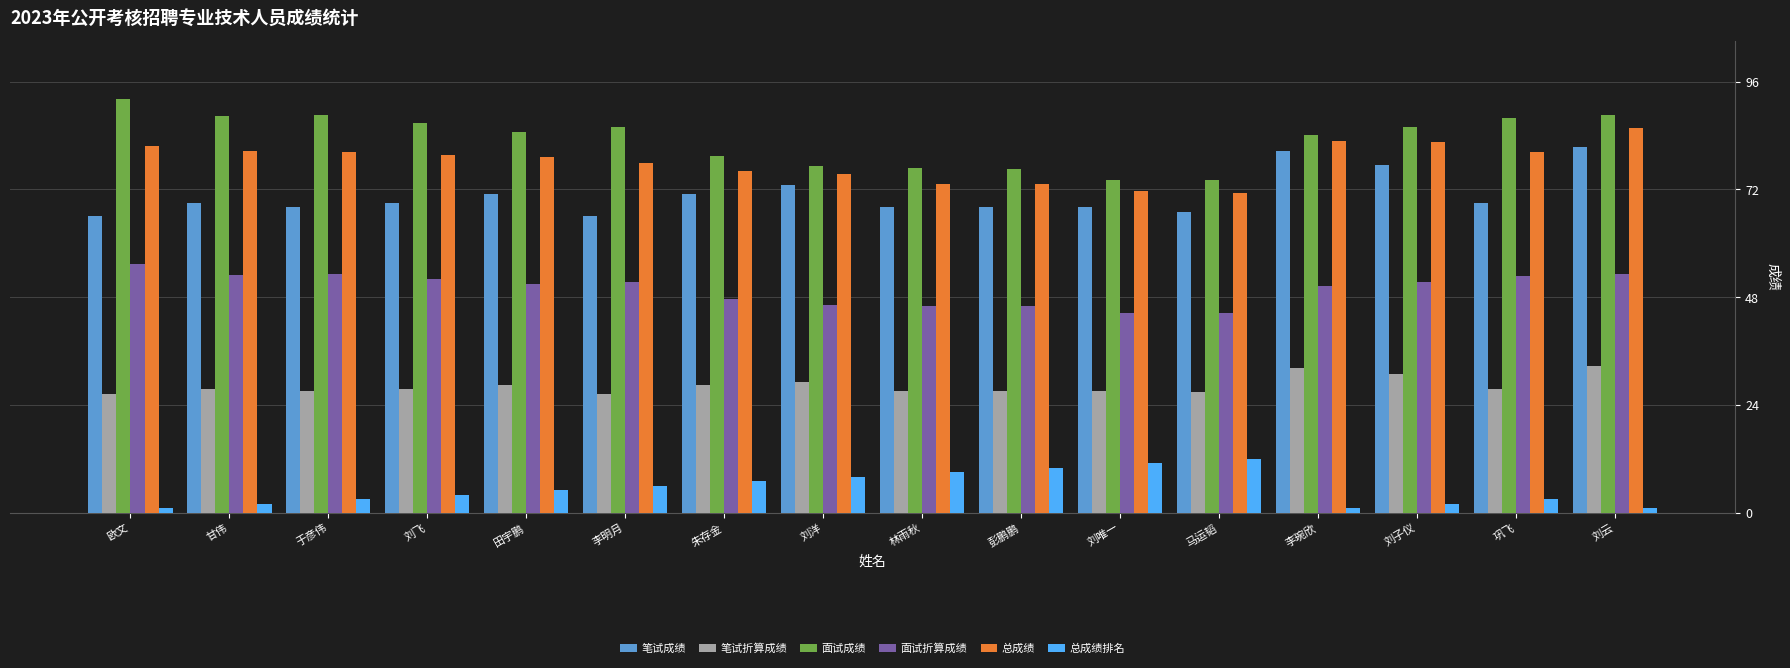

What is the average value of the 总成绩 series?

78.2